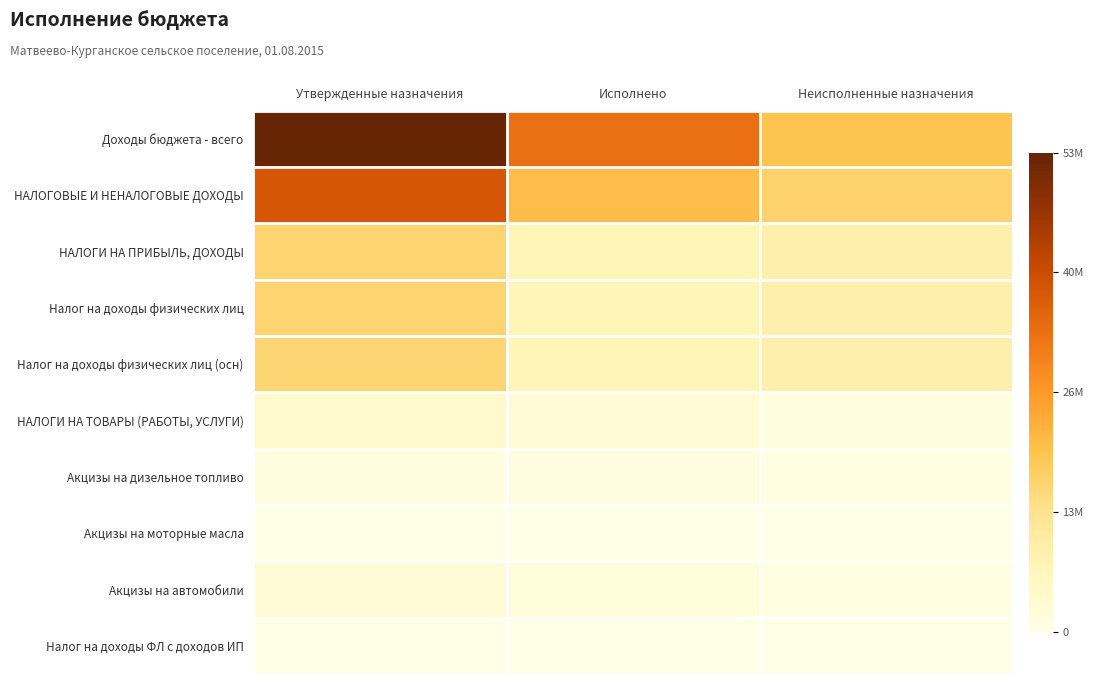

Reading left to right, extract all data points from this chart.

Доходы бюджета - всего: Утвержденные назначения=52921900	Исполнено=33124993	Неисполненные назначения=19796907
НАЛОГОВЫЕ И НЕНАЛОГОВЫЕ ДОХОДЫ: Утвержденные назначения=37806100	Исполнено=21014822	Неисполненные назначения=16791278
НАЛОГИ НА ПРИБЫЛЬ, ДОХОДЫ: Утвержденные назначения=16393800	Исполнено=7374527	Неисполненные назначения=9019273
Налог на доходы физических лиц: Утвержденные назначения=16393800	Исполнено=7374527	Неисполненные назначения=9019273
Налог на доходы физических лиц (осн): Утвержденные назначения=16268800	Исполнено=7297274	Неисполненные назначения=8971526
НАЛОГИ НА ТОВАРЫ (РАБОТЫ, УСЛУГИ): Утвержденные назначения=3790800	Исполнено=2524663	Неисполненные назначения=1266137
Акцизы на дизельное топливо: Утвержденные назначения=1159300	Исполнено=846160	Неисполненные назначения=313140
Акцизы на моторные масла: Утвержденные назначения=43300	Исполнено=23106	Неисполненные назначения=20194
Акцизы на автомобили: Утвержденные назначения=2539100	Исполнено=1716757	Неисполненные назначения=822343
Налог на доходы ФЛ с доходов ИП: Утвержденные назначения=80000	Исполнено=40893	Неисполненные назначения=39107